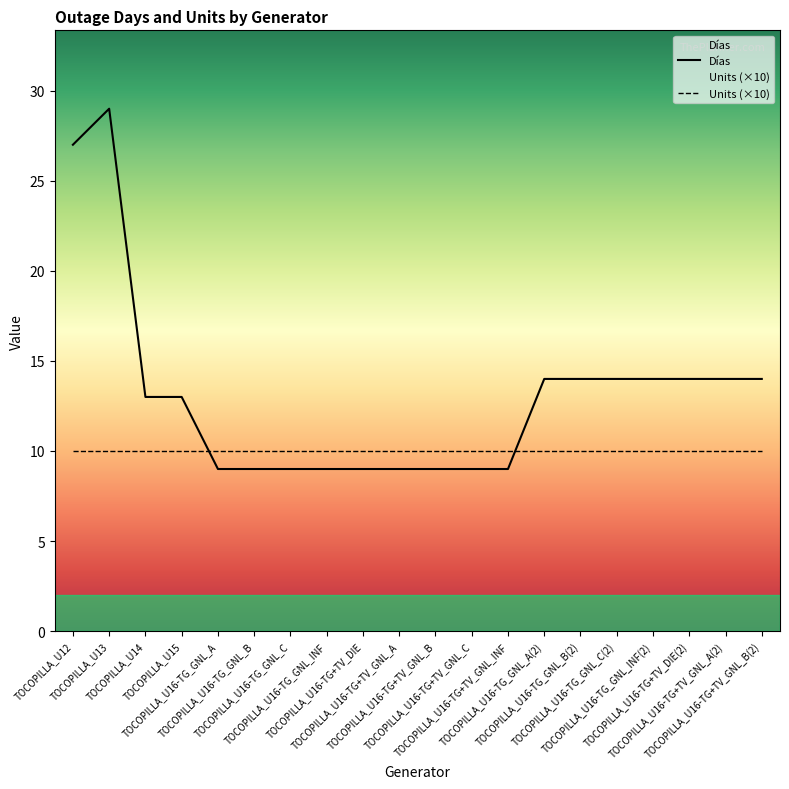

Reading right to left, transcribe all the data shown in this chart.

14	14	14	14	14	14	14	9	9	9	9	9	9	9	9	9	13	13	29	27